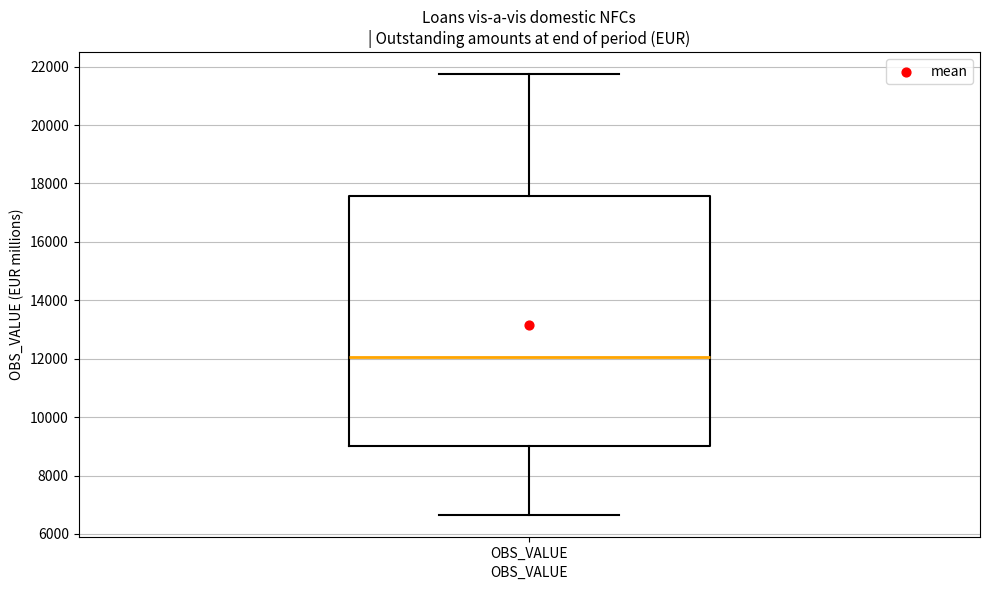

Transcribe this box plot: give where the median line is, the range the box spans, and where the two whiskers end, as read against the y-axis. The values are not printed on the chart, so give them approximately, as read against the axis.

median 12000, box 9000 to 17600, whiskers 6600 to 21800